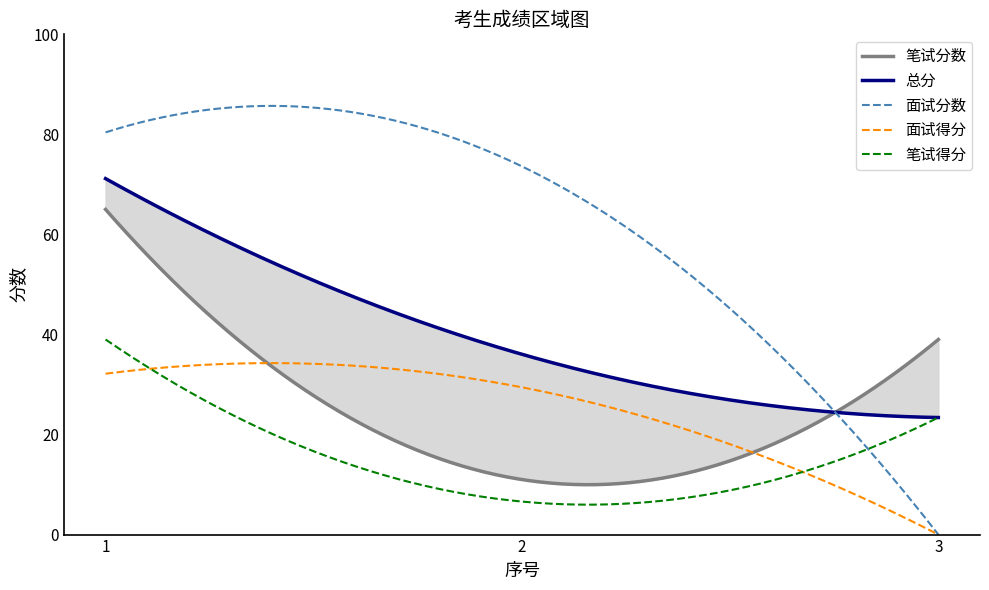

What is the maximum value for 面试分数?

85.7